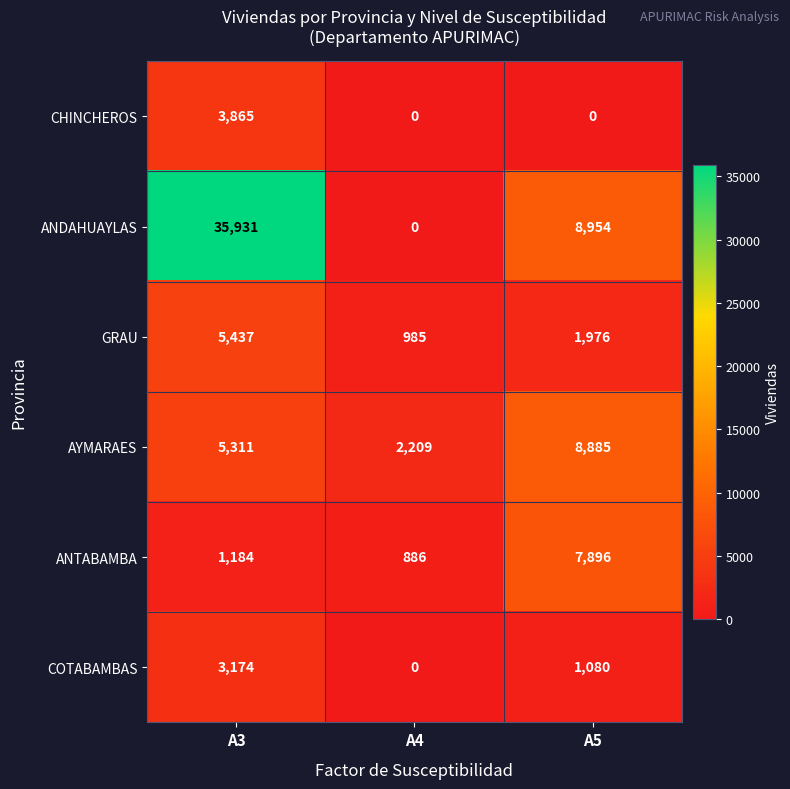

The CHINCHEROS series shows 6761 at A3. True or false?

False